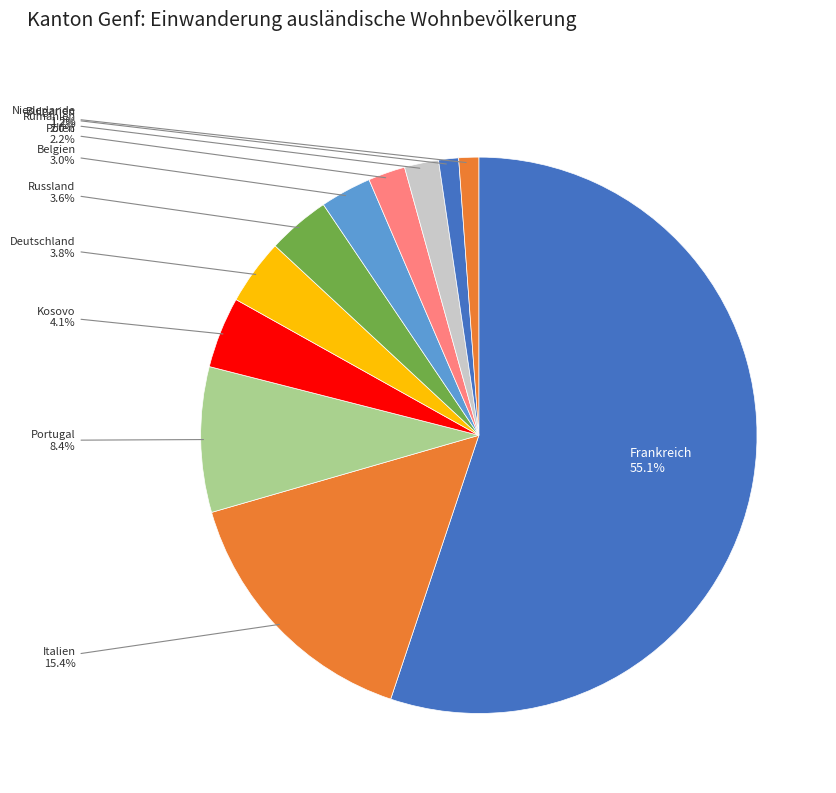

Between Polen and Niederlande, which is larger?

Polen